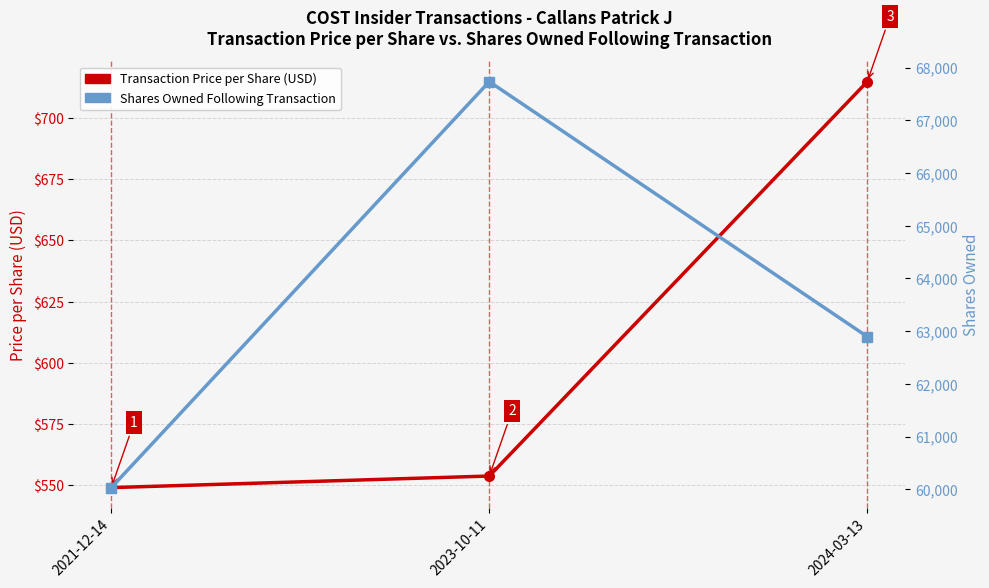

The Transaction Price per Share (USD) series shows 889.3 at 2023-10-11. True or false?

False